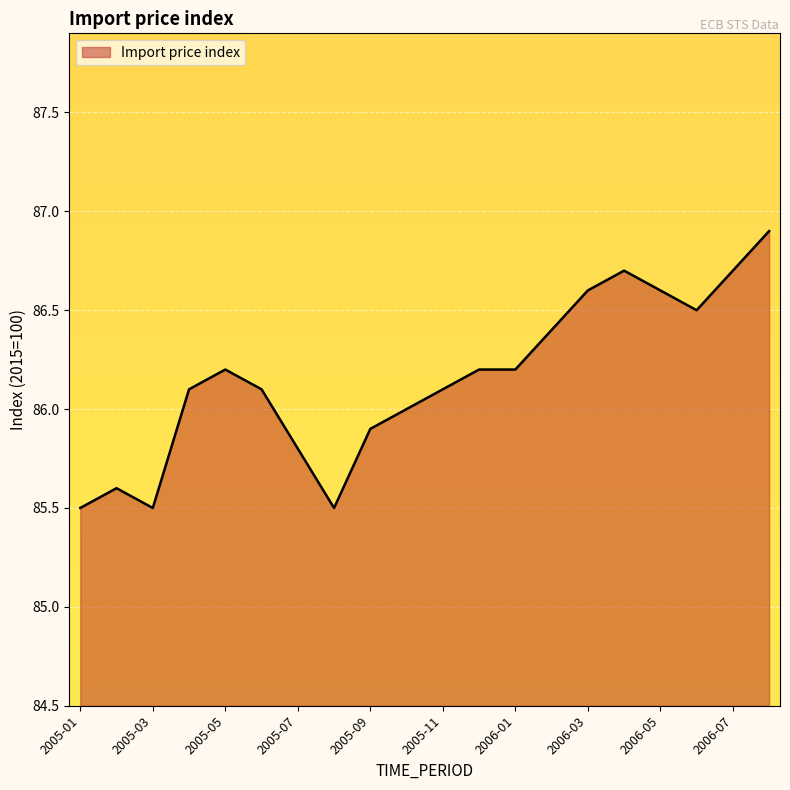

What is the greatest value displayed?

86.9